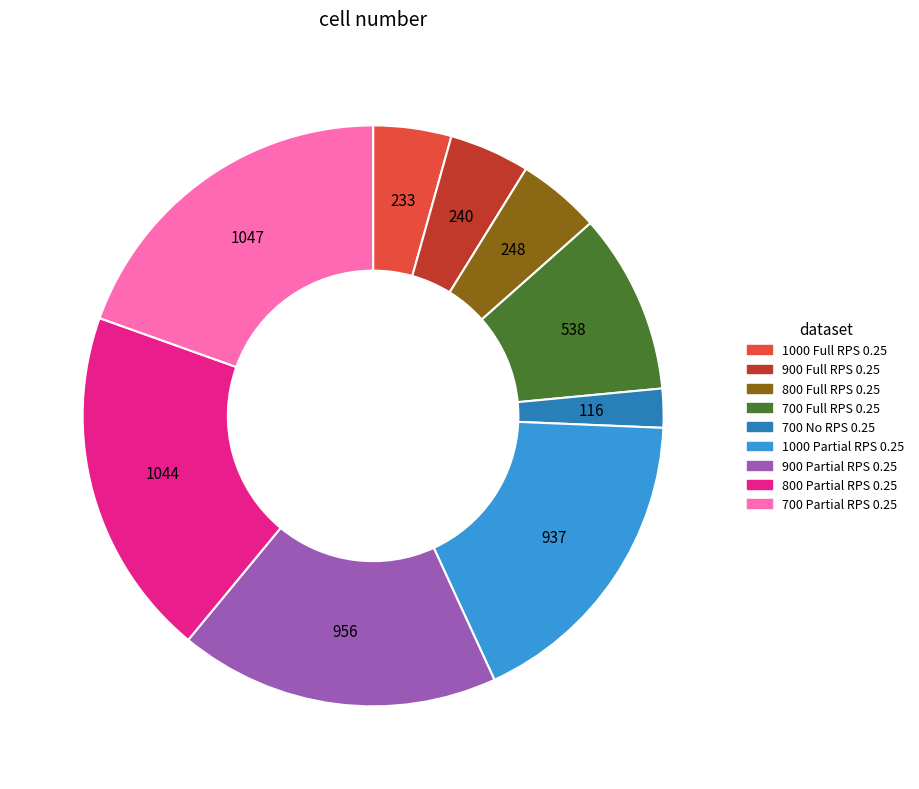

Is there a majority slice in this chart?

No